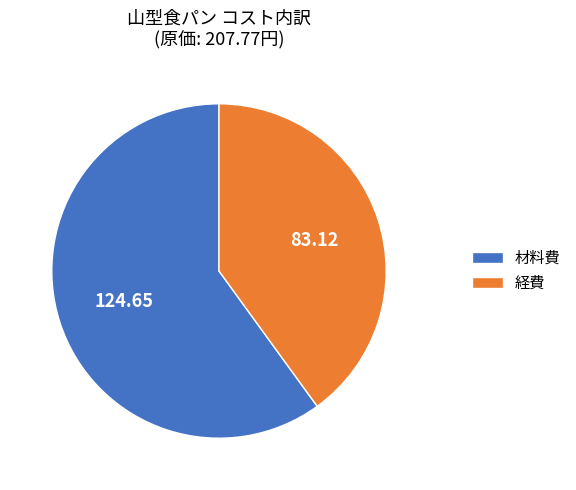

Is the sum of 材料費 and 経費 greater than half?

Yes